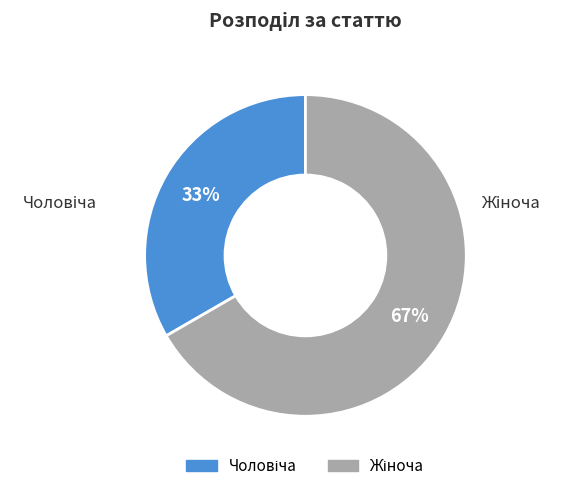

To the nearest percent, what is the average slice percentage?

50%